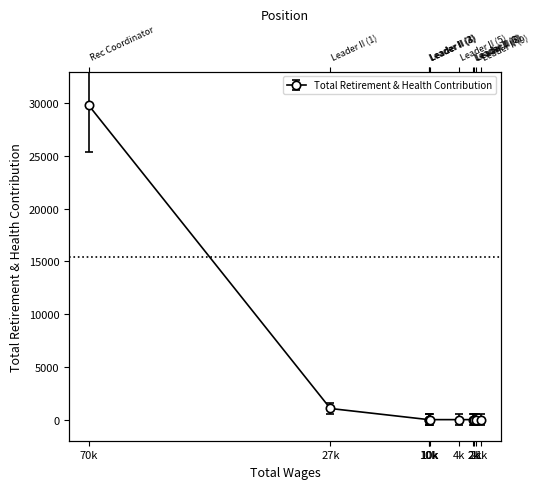

Which has a higher value, 10k or 10k?

10k